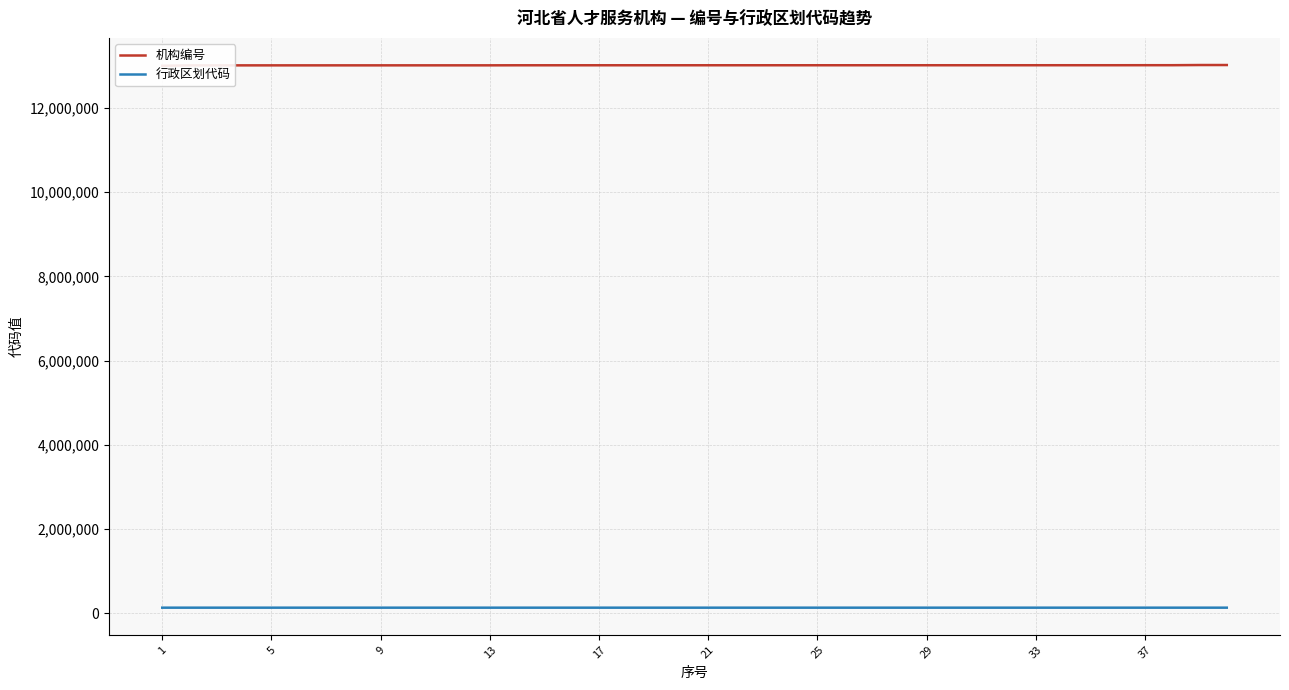

How many lines are shown in the chart?

2